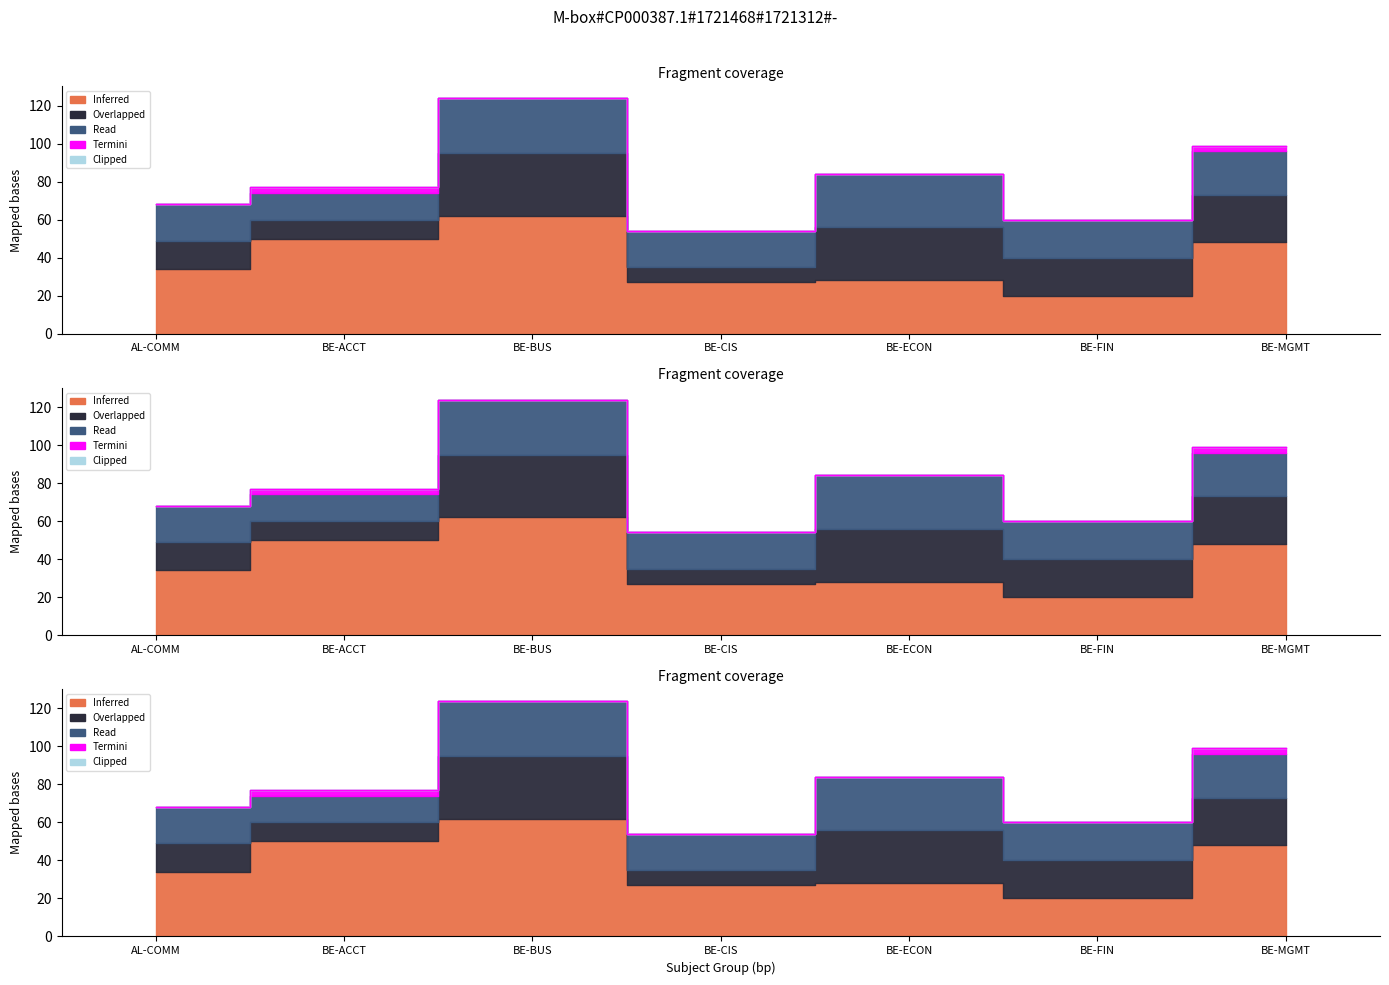

What is the greatest value displayed?

124